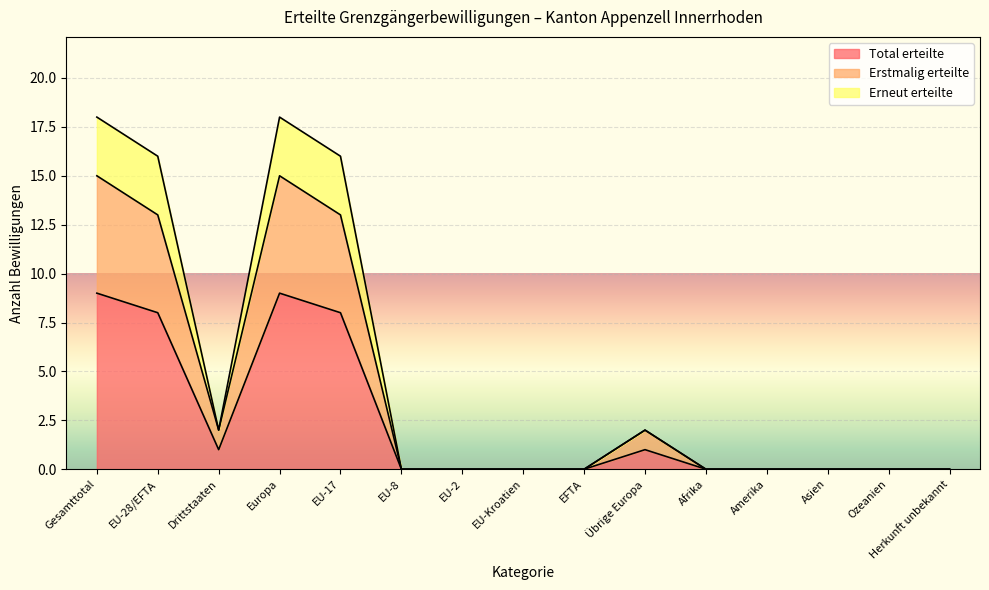

What is the greatest value displayed?

18